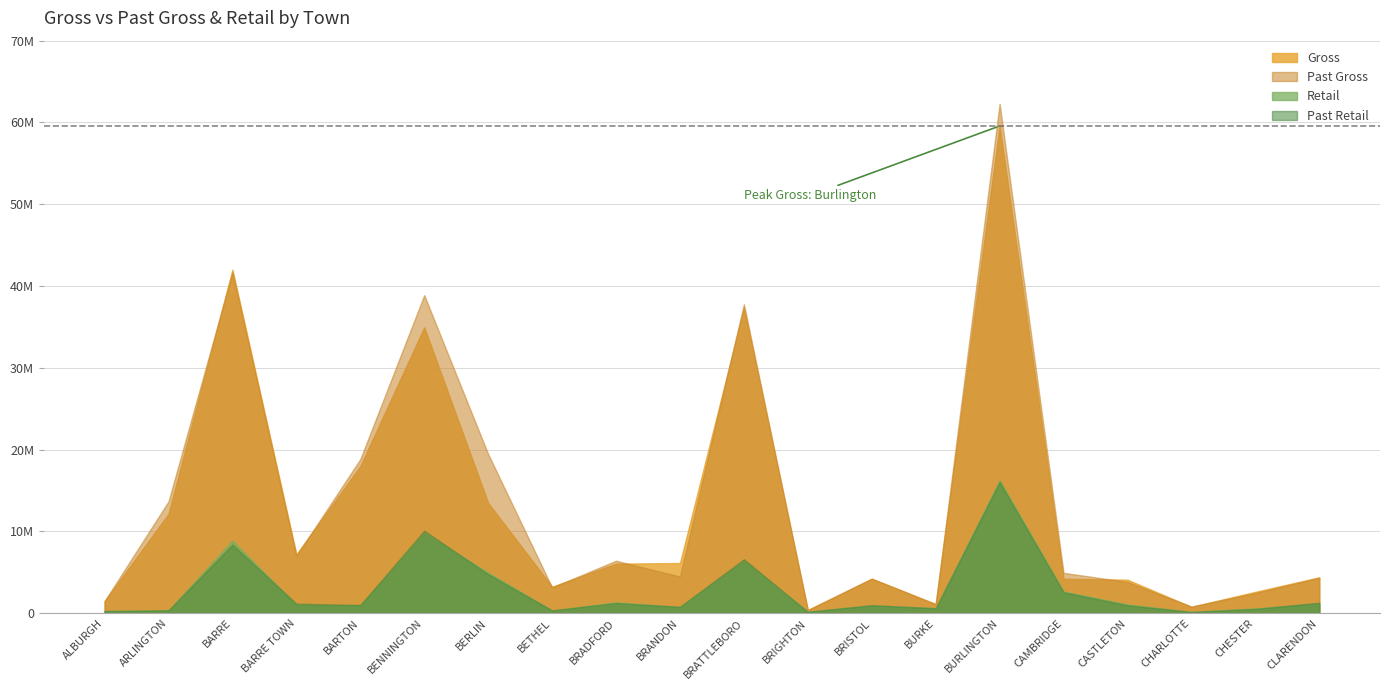

Which series changed the most between BARTON and BRATTLEBORO?

Gross